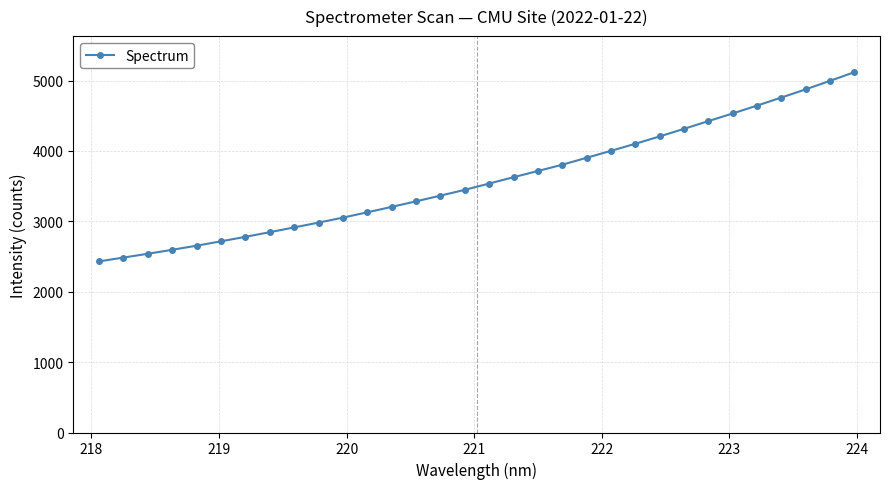

What is the greatest value displayed?

5119.0